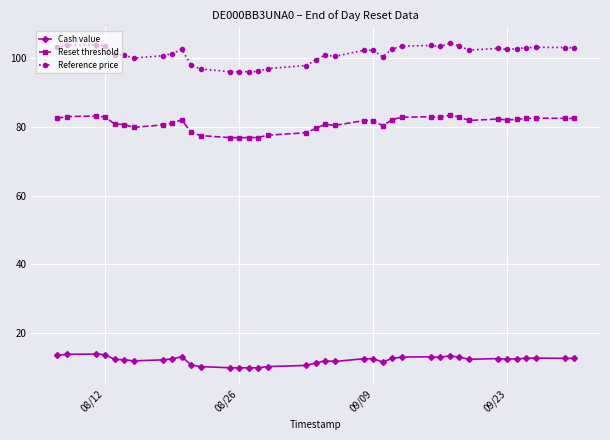

Which series has the widest spread of values?

Reference price